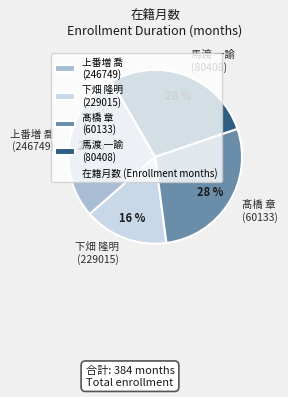

How many slices are in this pie chart?

4